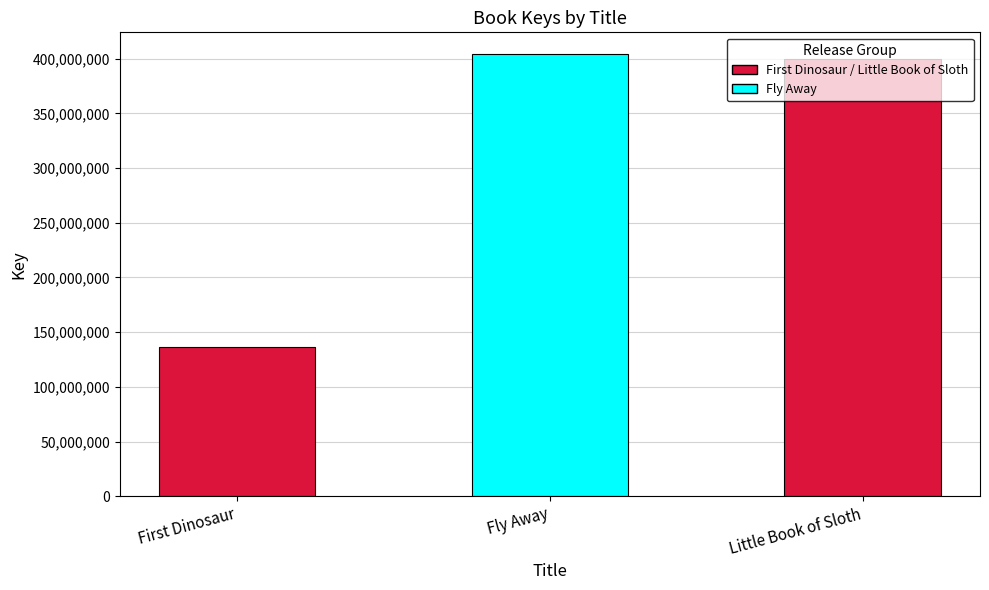

What is the change in value from Fly Away to Little Book of Sloth?

-3815455